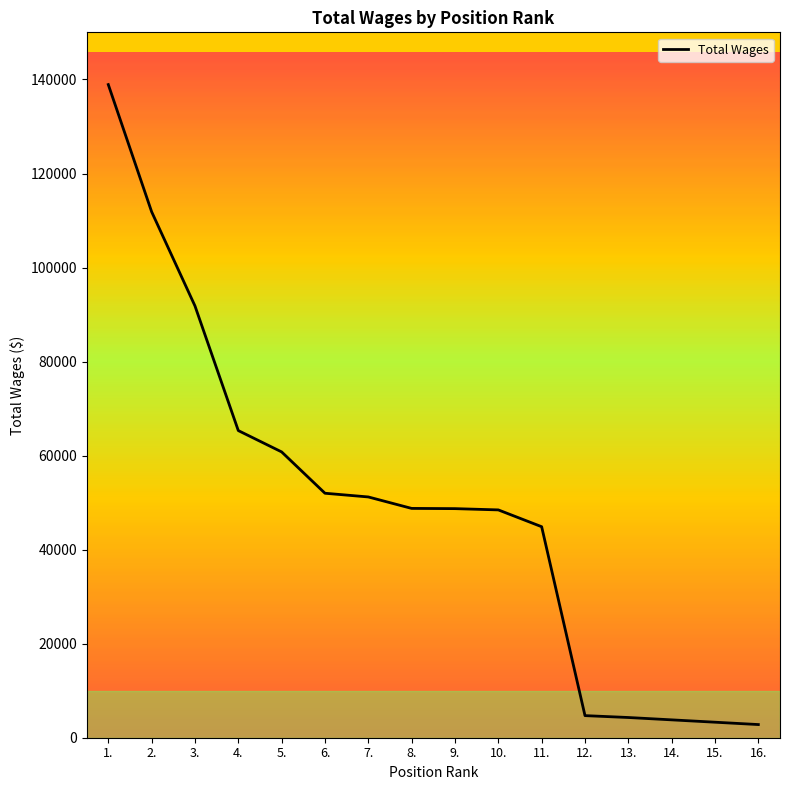

Between 7. and 3., which is larger?

3.